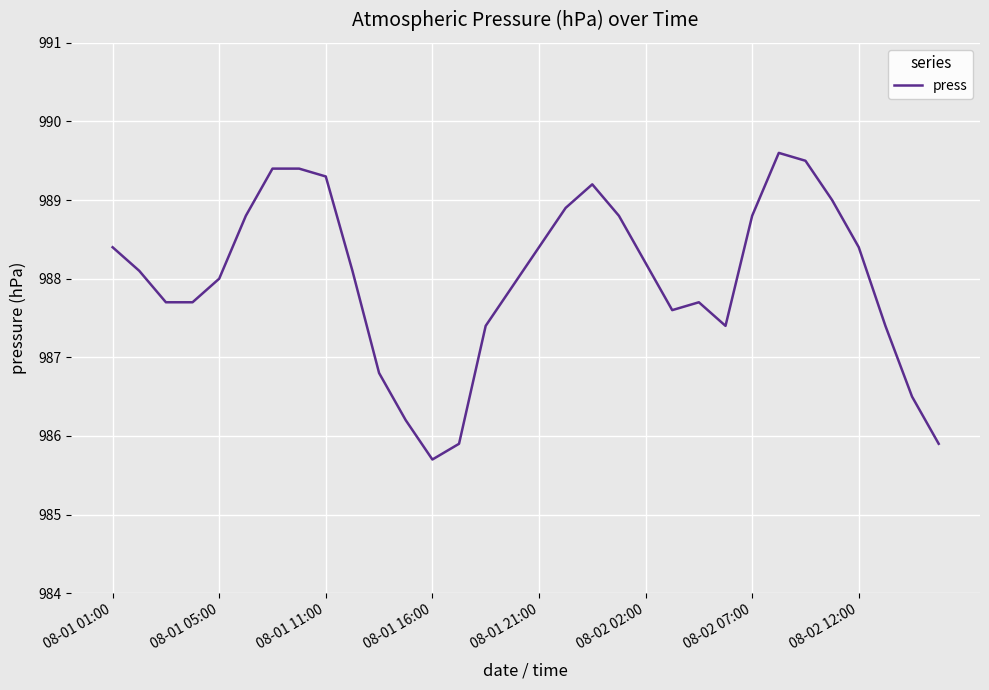

What is the smallest value displayed?

985.7